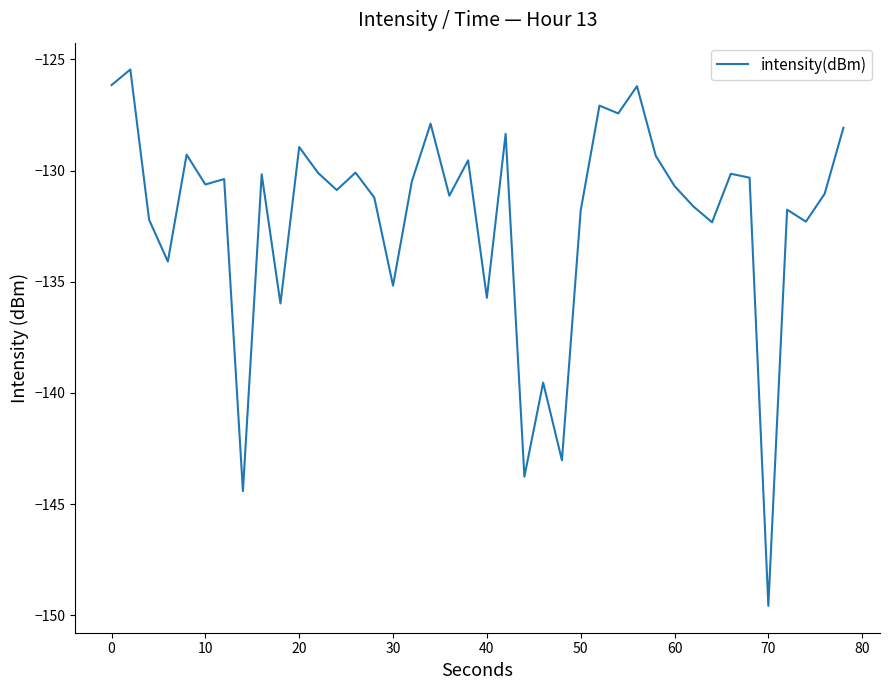

What is the difference between the maximum and minimum values?

24.1